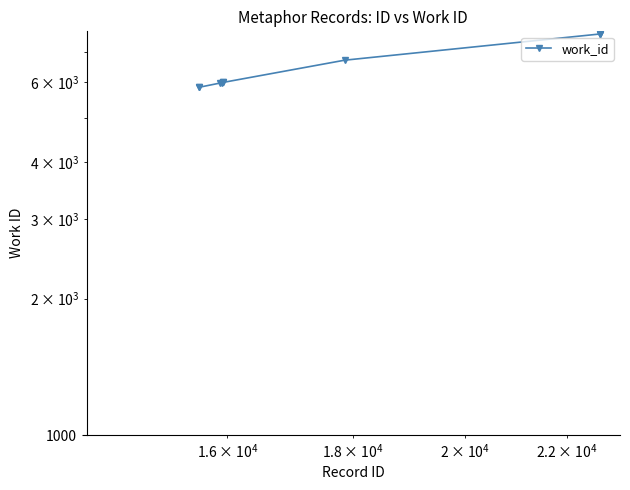

True or false: the data shows 8042 at 5.

False